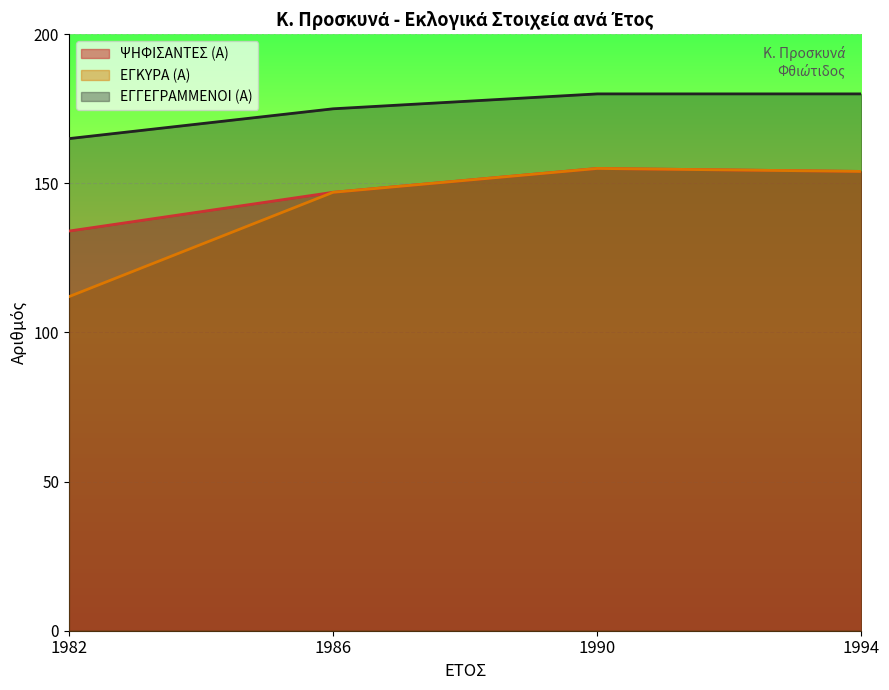

List the labels in order of ΕΓΚΥΡΑ (Α) value, smallest first.

1982, 1986, 1994, 1990